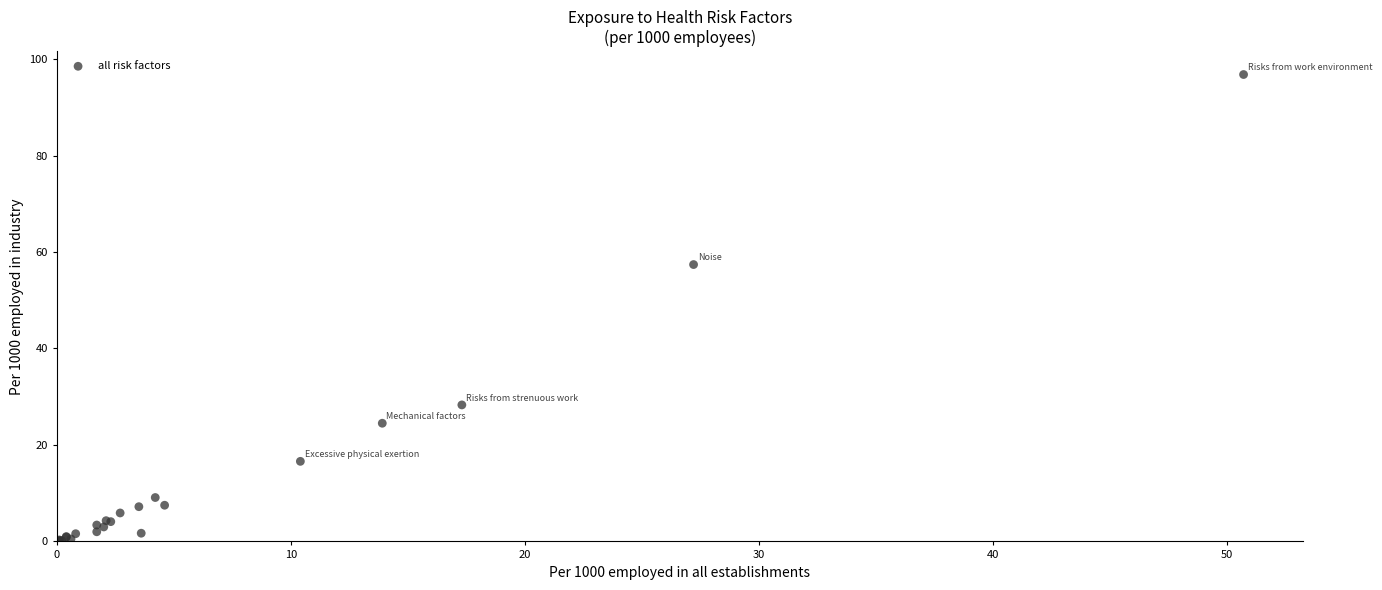

What Y value in the scatter plot is closest to 48?

57.4